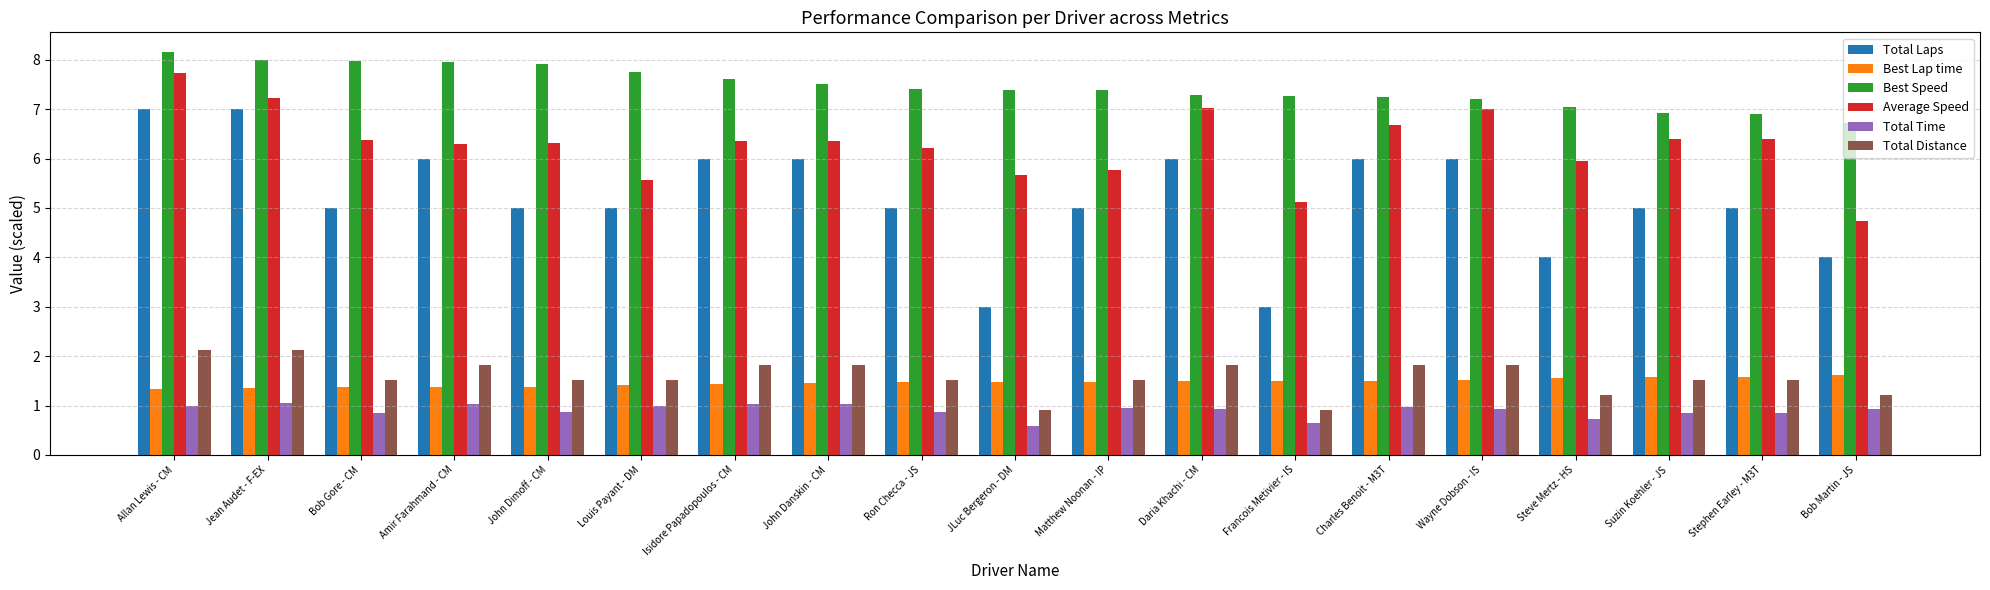

The value of Total Laps at John Danskin - CM is 3.7. True or false?

False